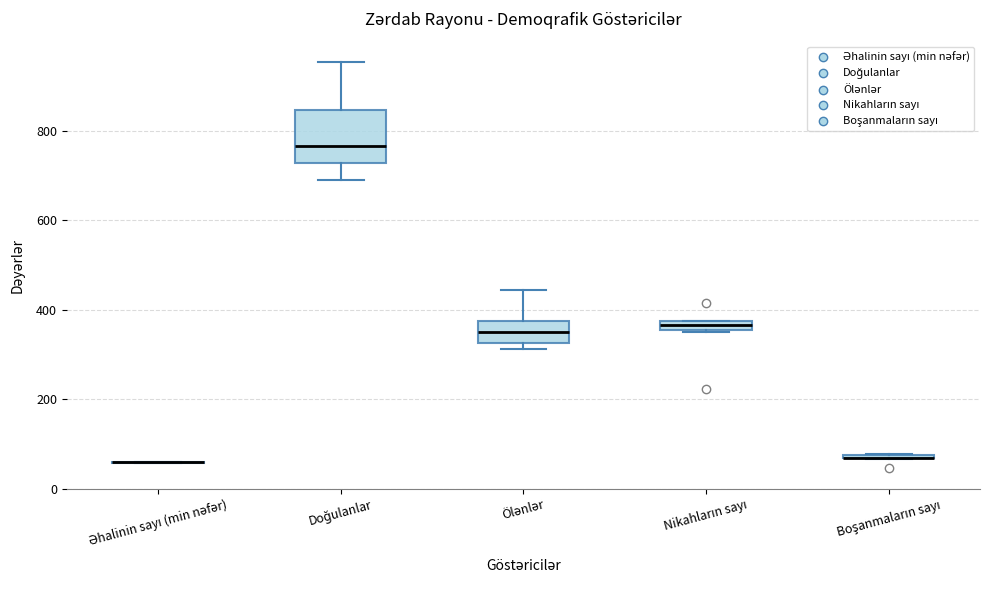

Where is the lower edge of the box for Nikahların sayı on the y-axis? The values are not printed on the chart, so give them approximately, as read against the axis.

360